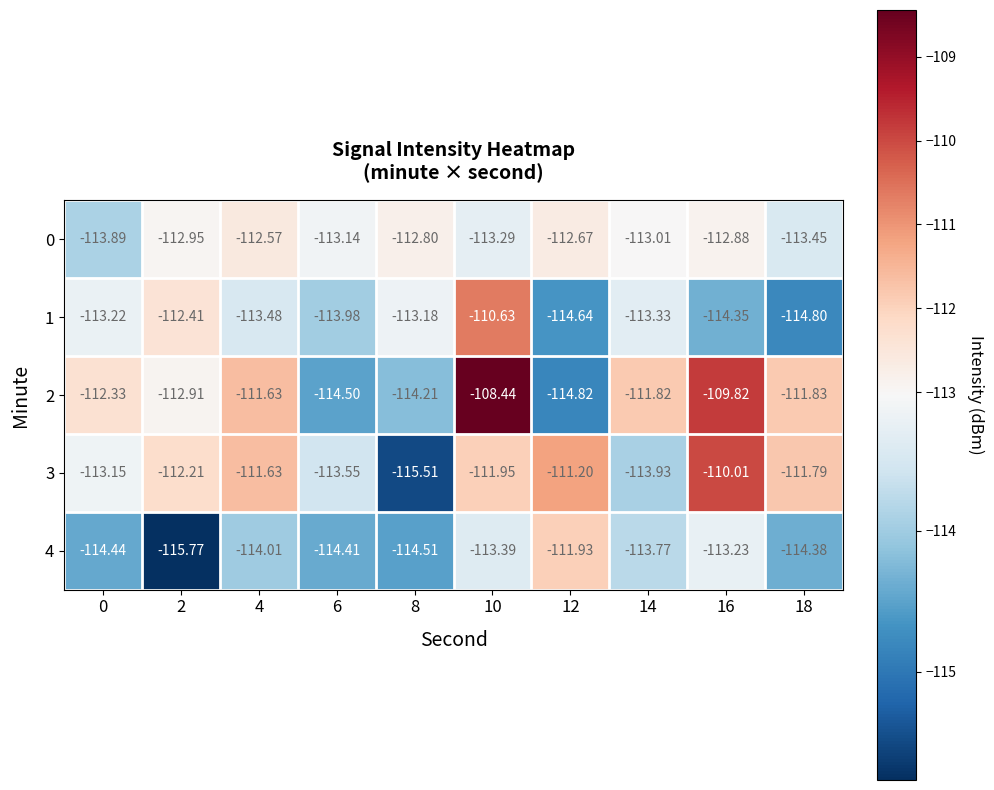

List the series in order of their peak value, lowest first.

0, 4, 1, 3, 2